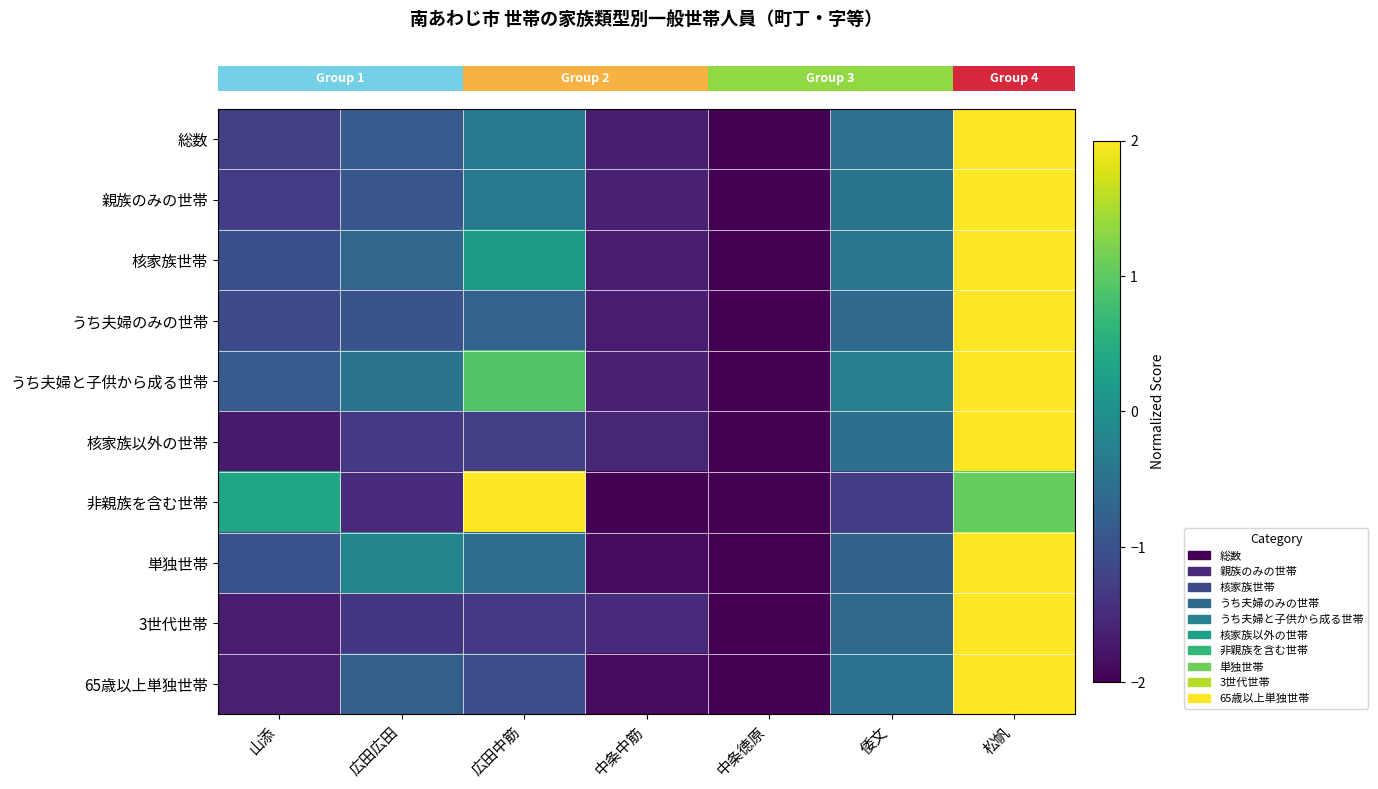

What is the total value across all series at 中条中筋?

-17.2